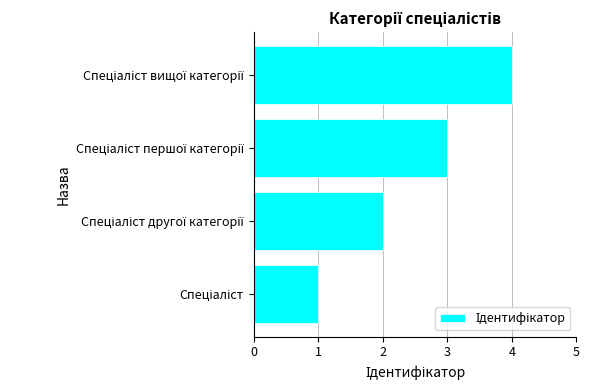

How many distinct data groups are displayed?

1